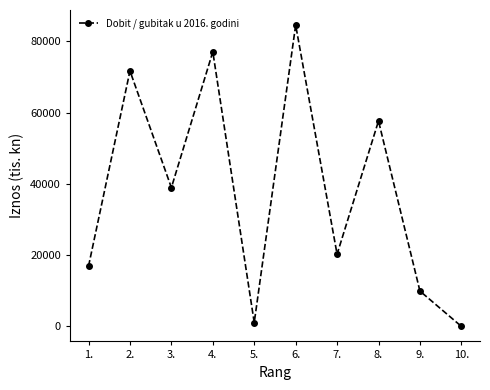

Reading right to left, transcribe all the data shown in this chart.

2.7	9906.7	57652.2	20251.4	84572.1	1065.4	77075.1	38941.4	71703.8	16906.7